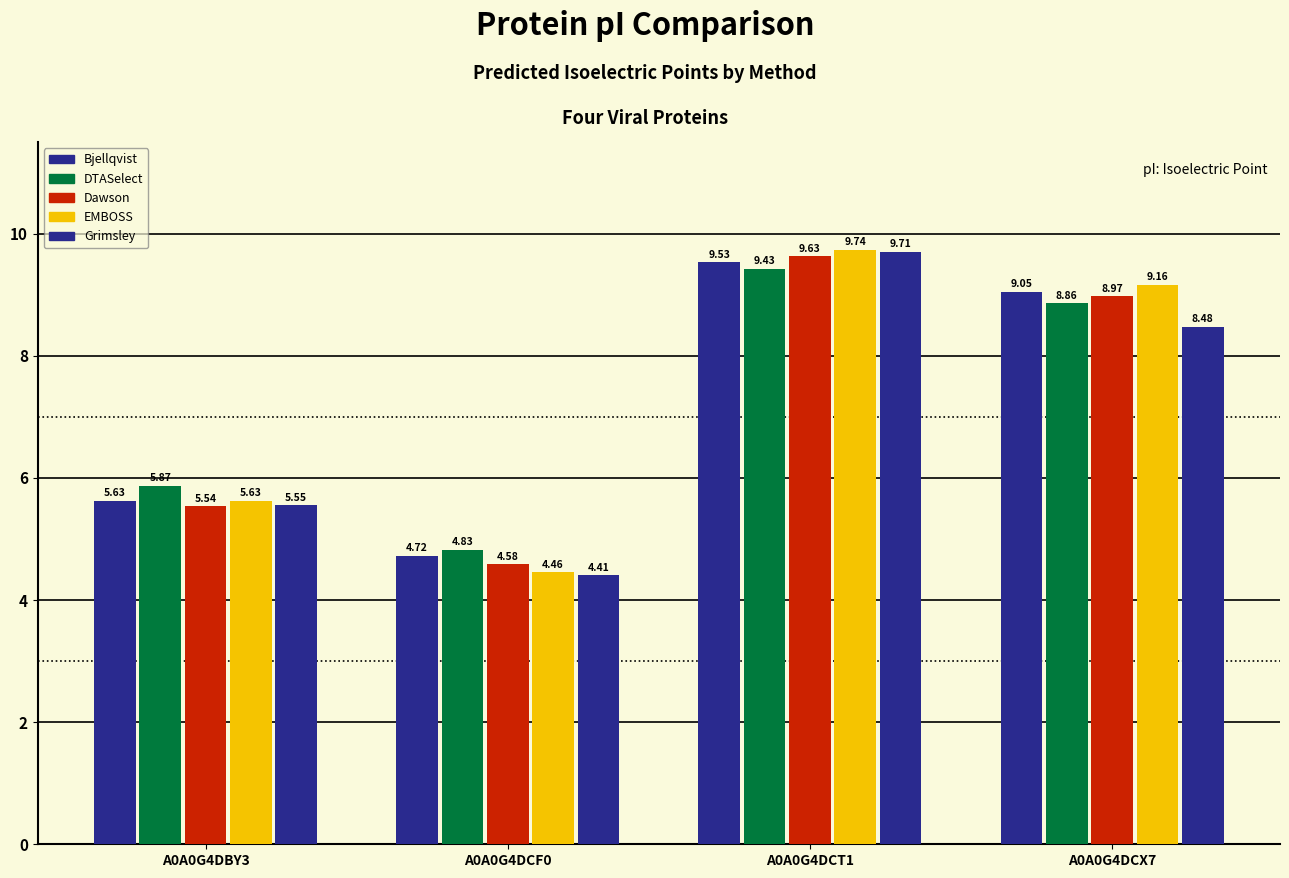

What is the difference between the highest and lowest values at A0A0G4DCX7?

0.7